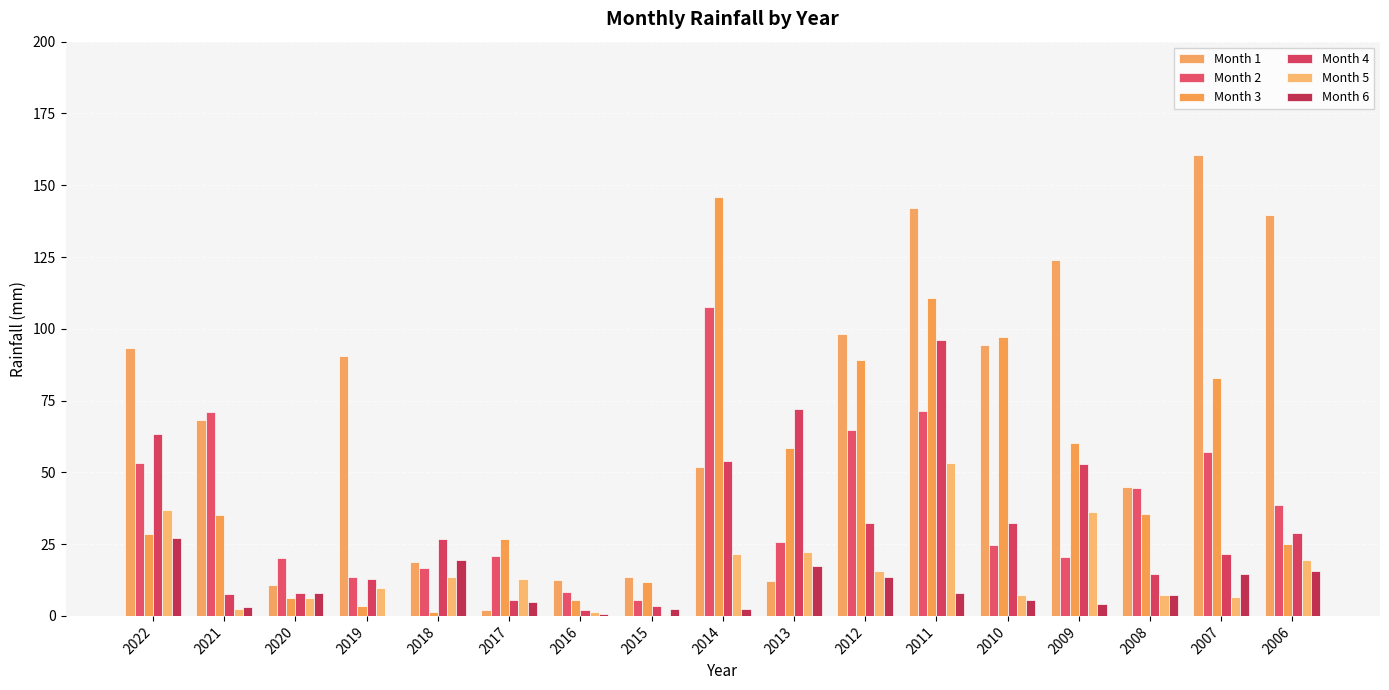

At which label does Month 1 first exceed 68?

2022